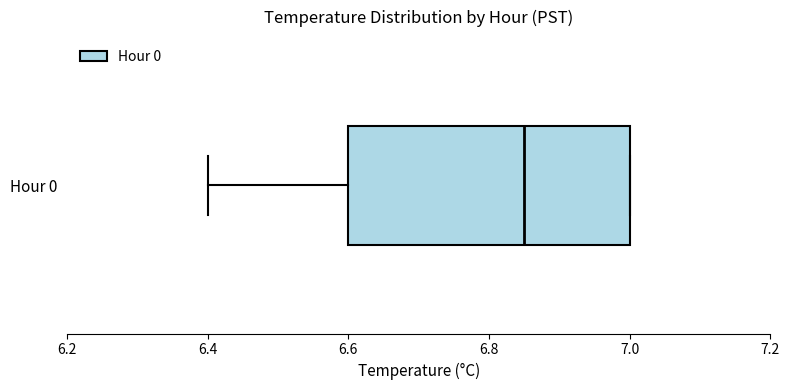

Where is the left edge of the box for Hour 0 on the x-axis? The values are not printed on the chart, so give them approximately, as read against the axis.

6.60